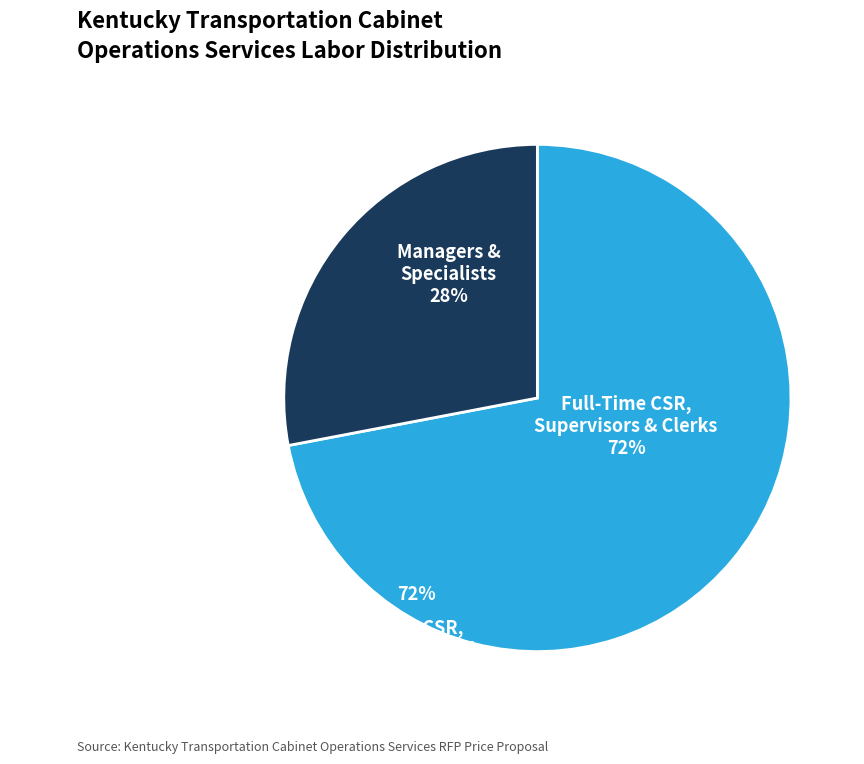

To the nearest percent, what is the difference between the largest and smallest slice percentages?

44%